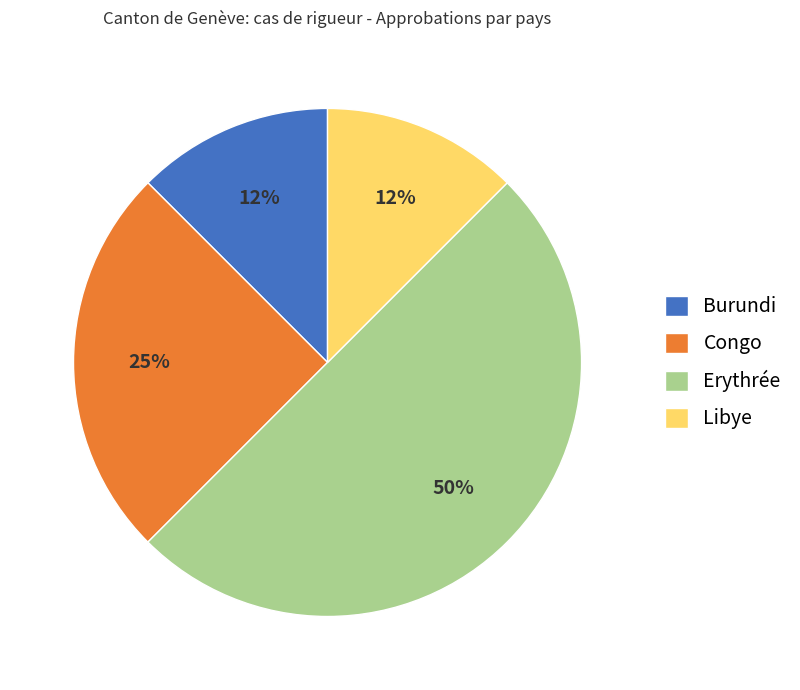

Approximately how many times larger is the value at Erythrée compared to Congo?

2.0